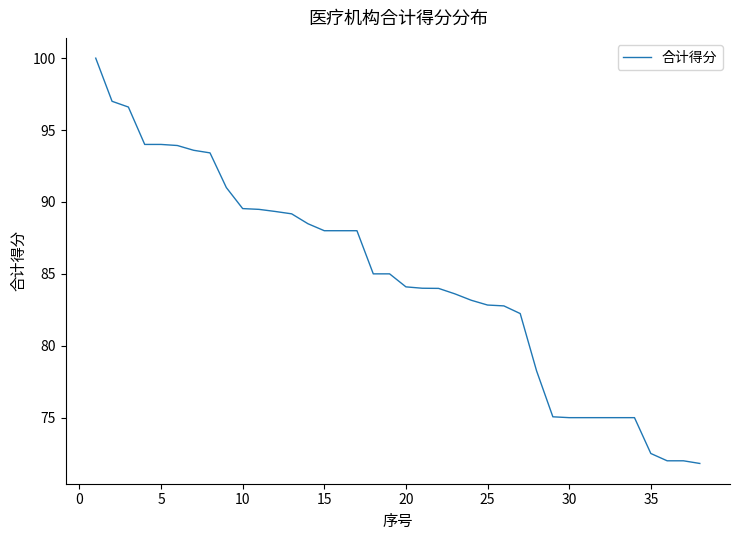

Does the chart have visible grid lines?

No